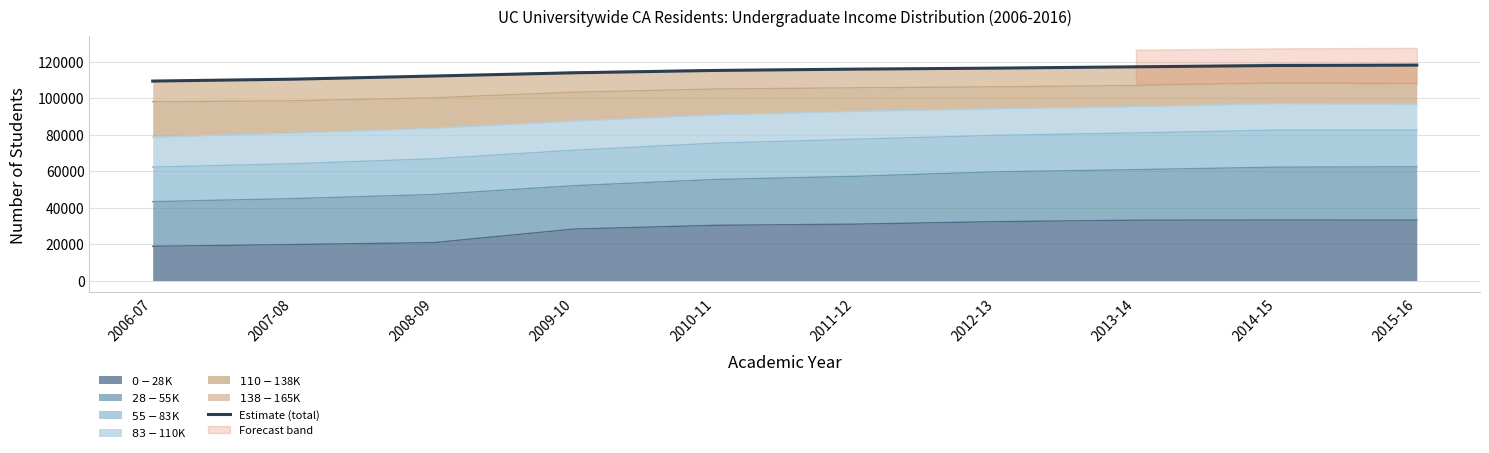

Reading left to right, what are all the values shown in this chart?

109300.2	110336.5	112056.7	113835.0	115110.3	115834.7	116387.9	117111.5	117812.0	118041.3